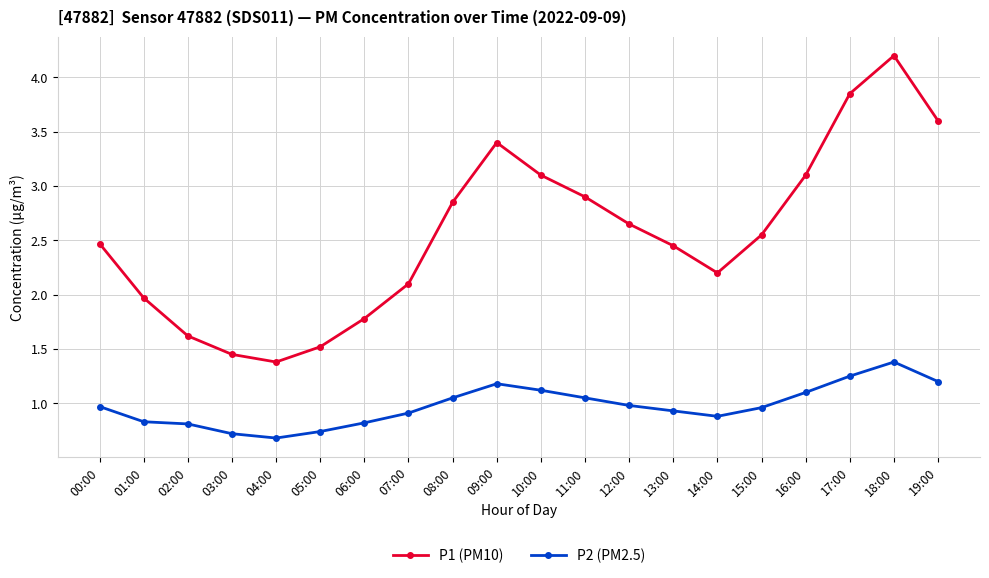

True or false: P2 (PM2.5) has a value of 0.5 at 02:00.

False